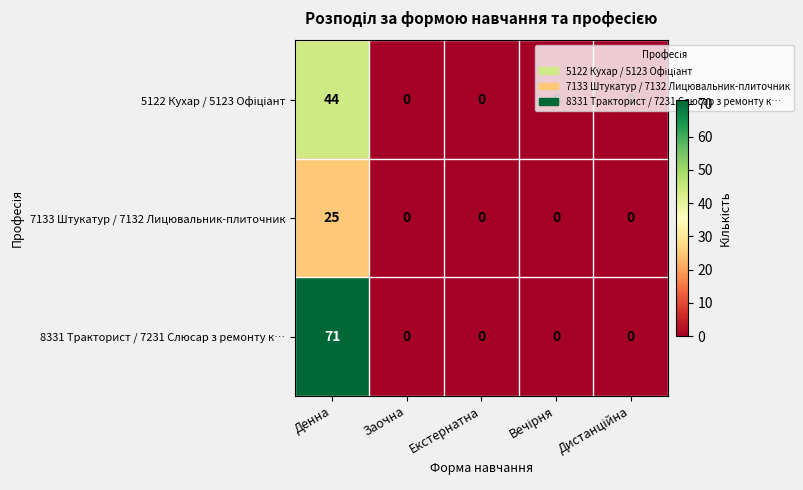

Which series has the largest total across all categories?

8331 Тракторист / 7231 Слюсар з ремонту к…